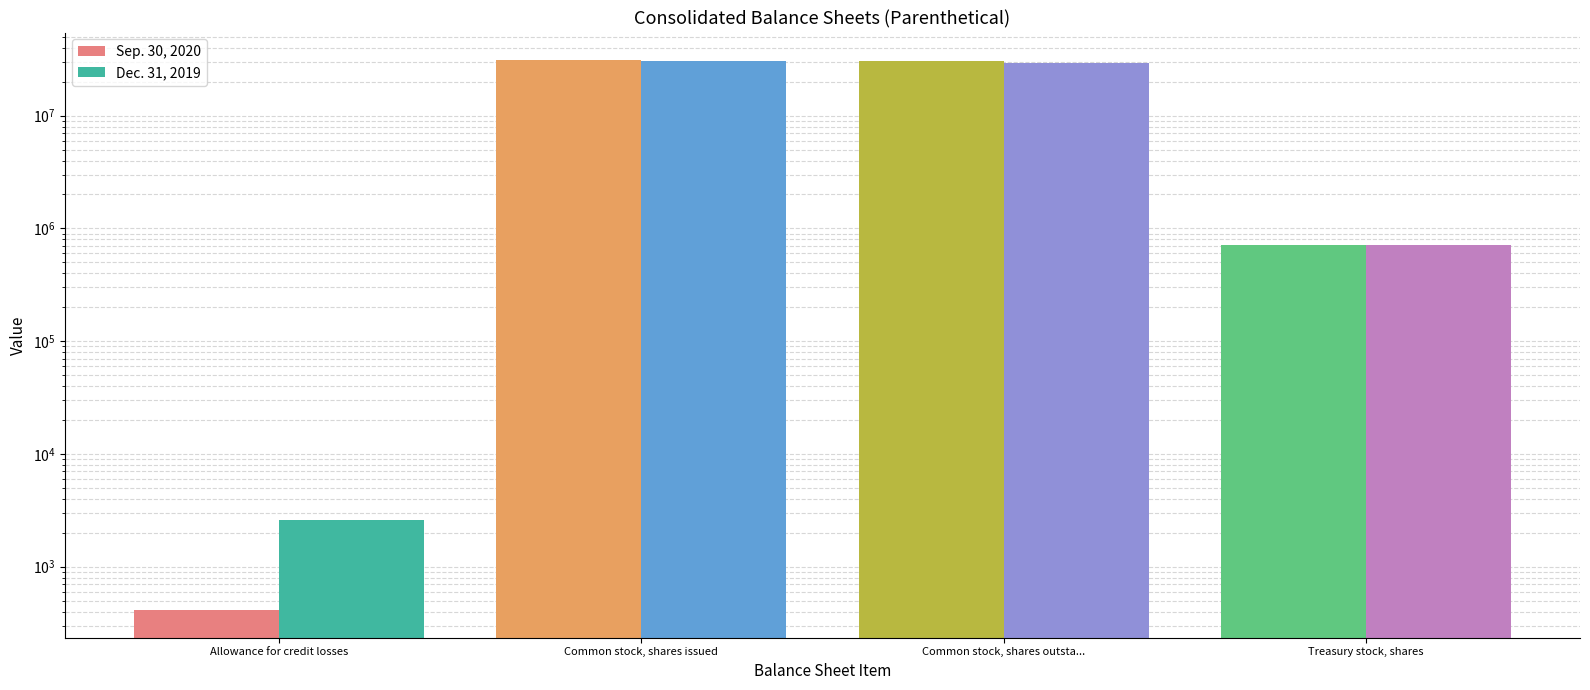

At which label is Sep. 30, 2020 closest to 15563368?

Common stock, shares outsta...